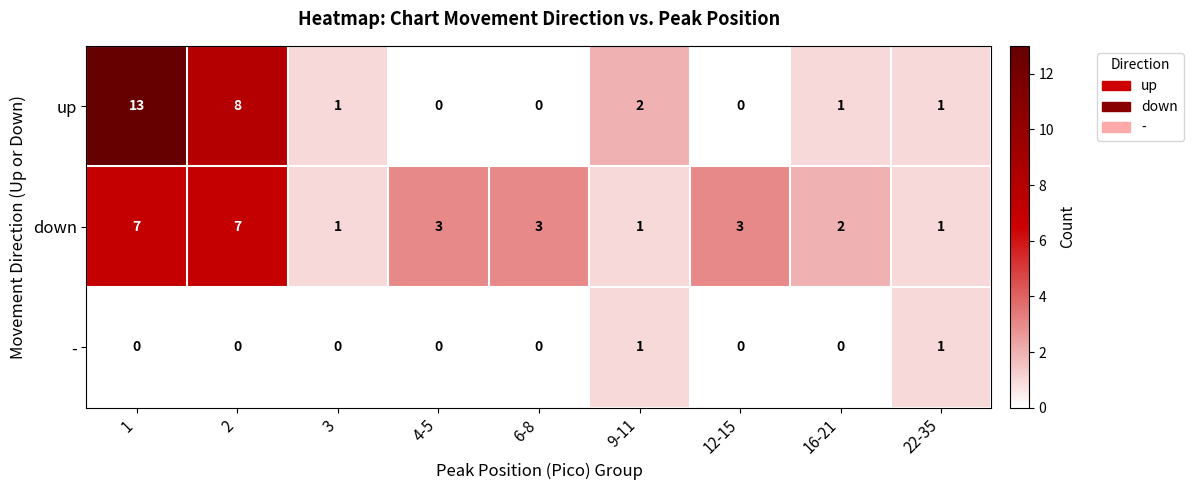

How many values in - are above zero?

2